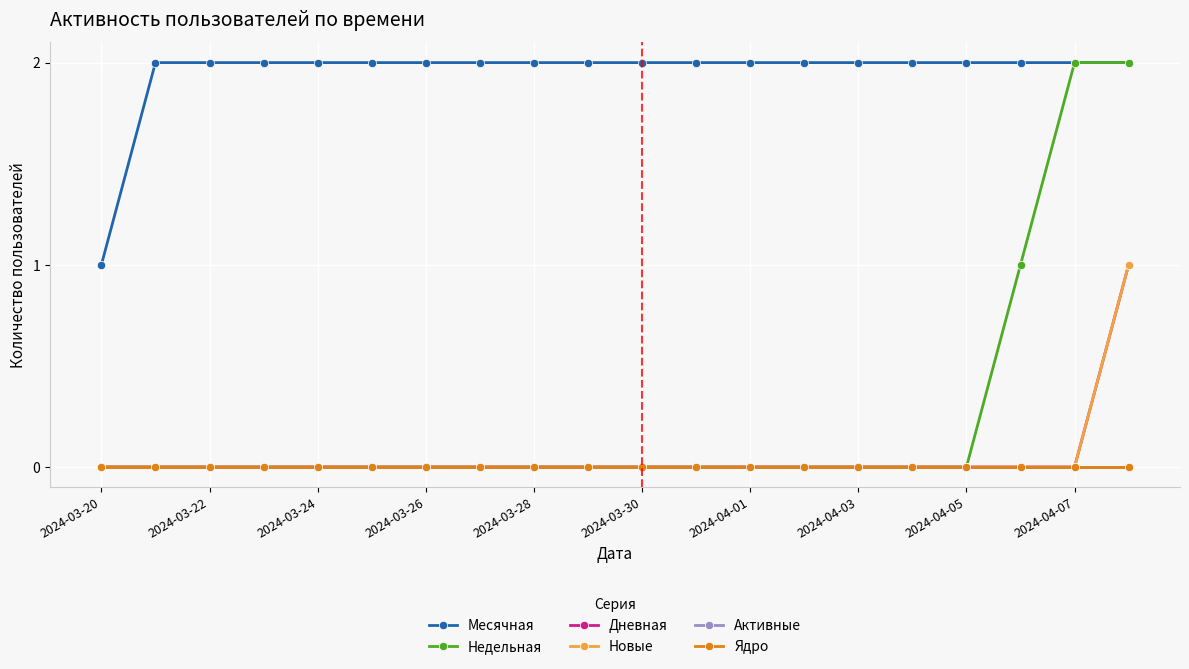

What is the difference between the maximum and minimum values in the Новые series?

1